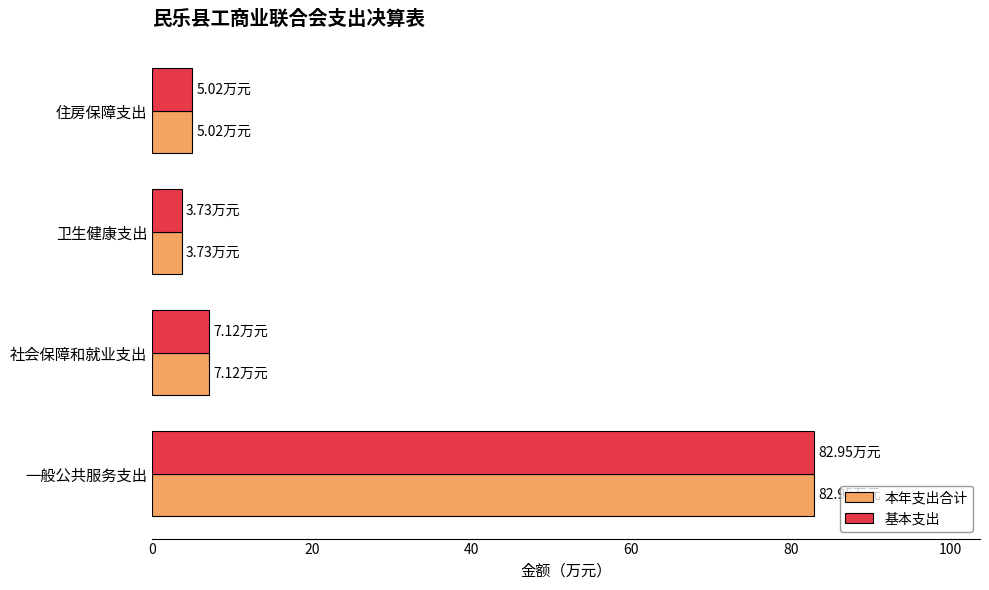

At which category is the sum across all series the highest?

一般公共服务支出